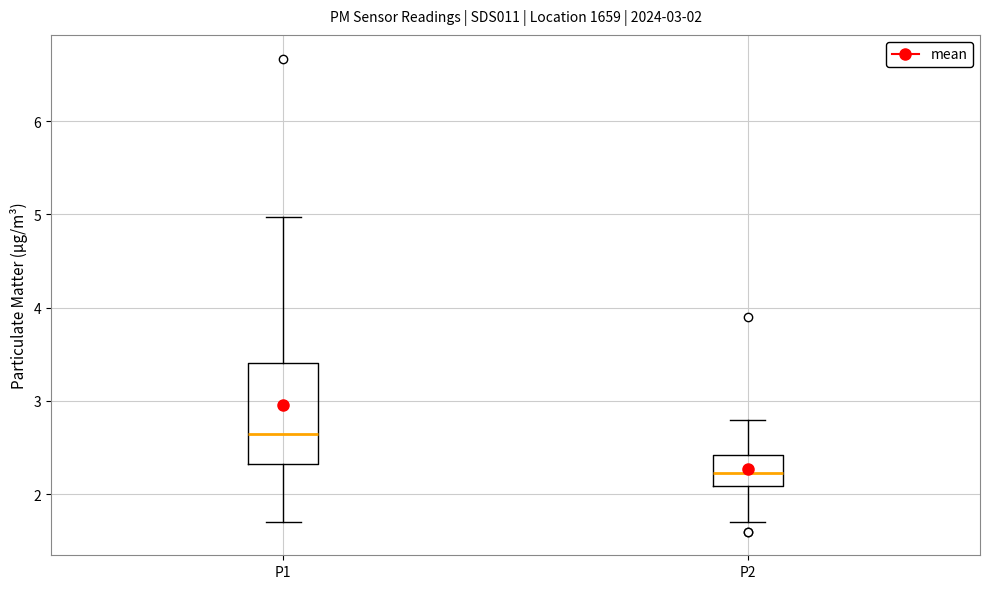

Which box has the lowest median line?

P2